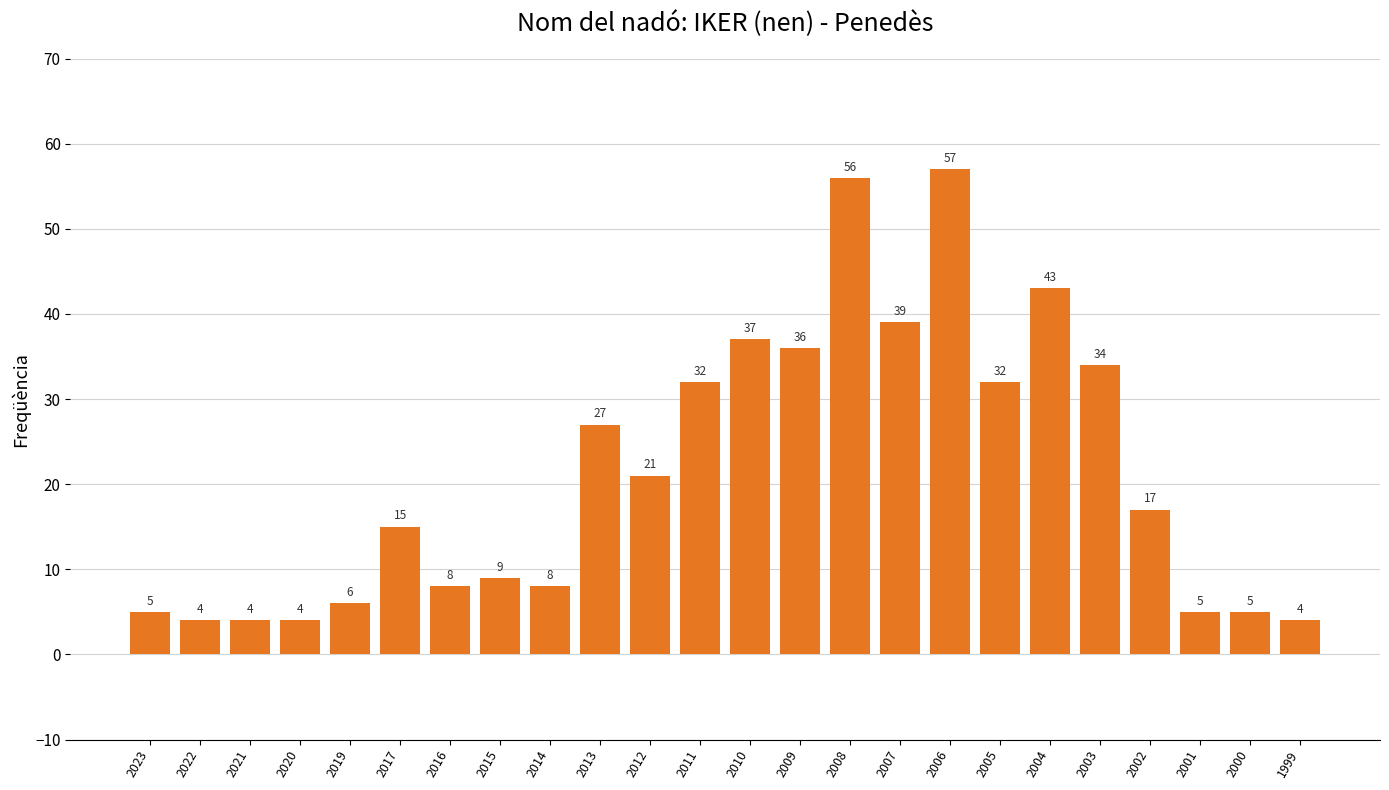

The chart shows a value of 1 at 2023. True or false?

False